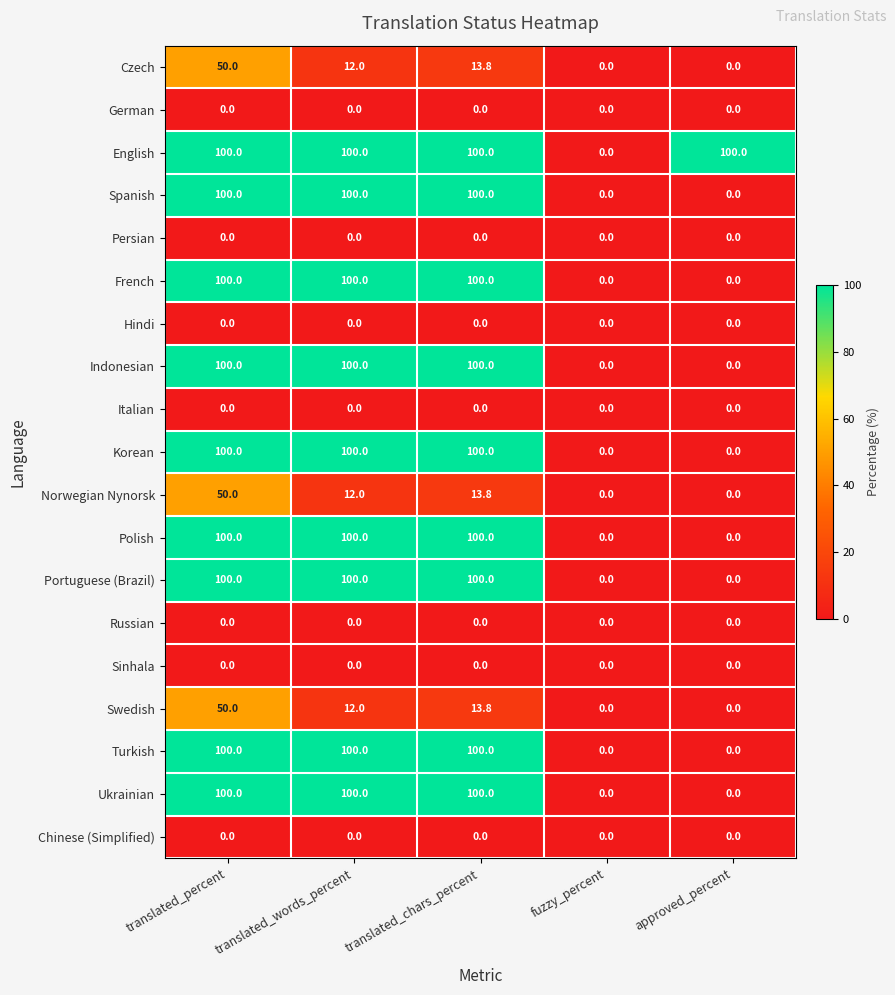

Is it true that Ukrainian equals 100.0 at translated_percent?

True